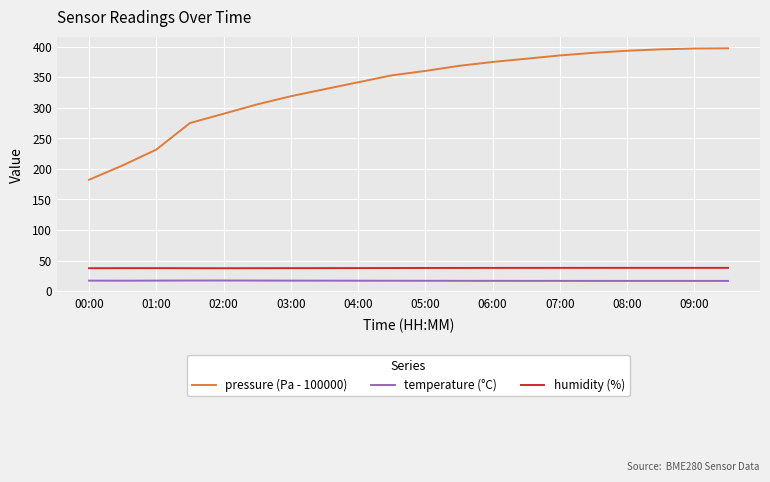

Which series has the widest spread of values?

pressure (Pa - 100000)